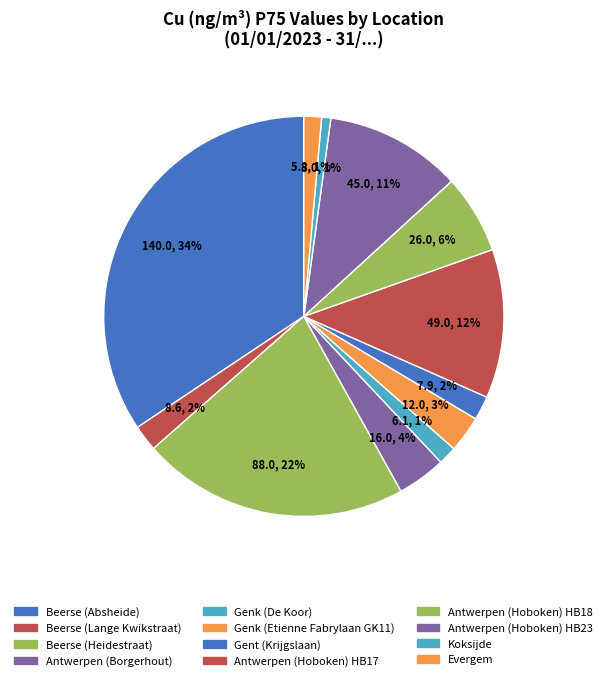

Count the number of slices in the pie.

12